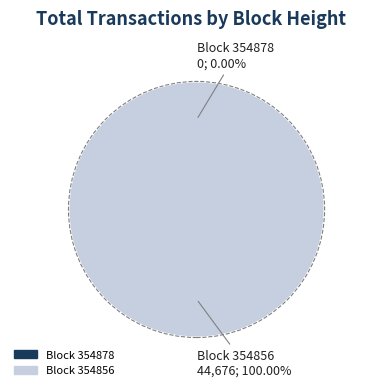

How many segments does this pie chart have?

2